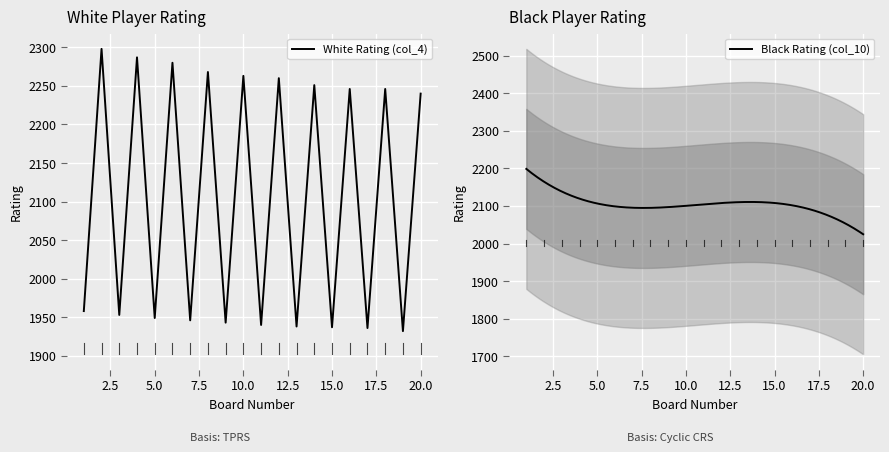

The chart shows a value of 2260 at 12. True or false?

True